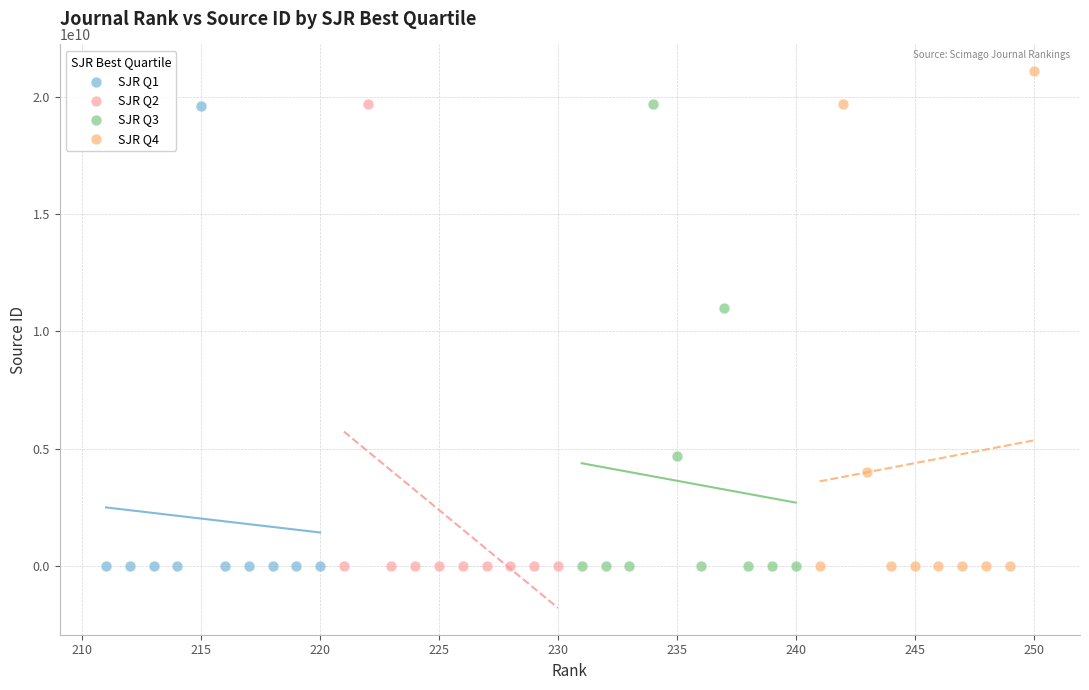

Which series has the widest spread of Y values?

SJR Q4